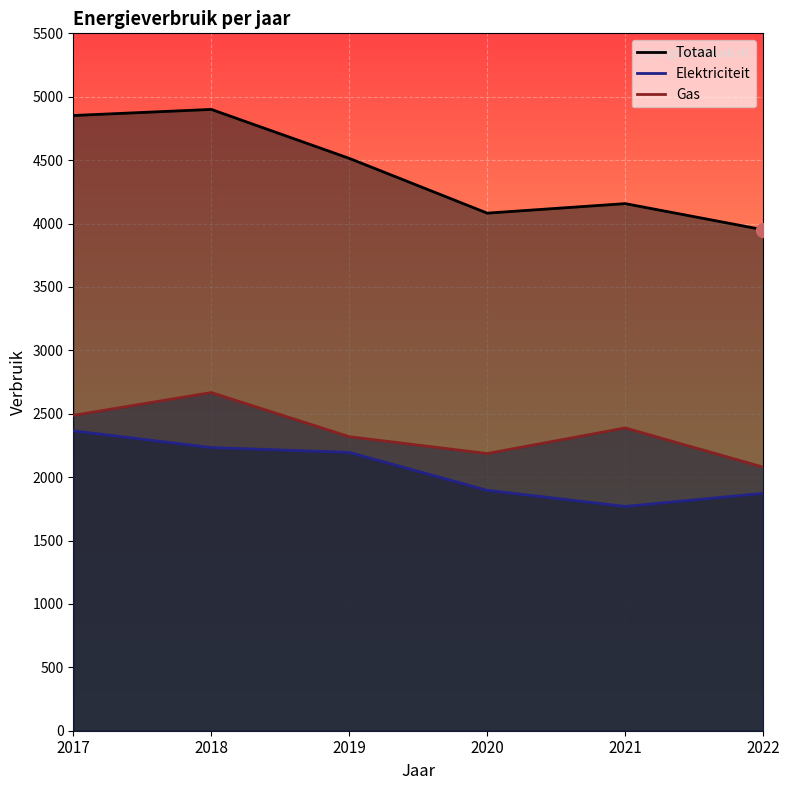

Which series has the largest total across all categories?

Totaal